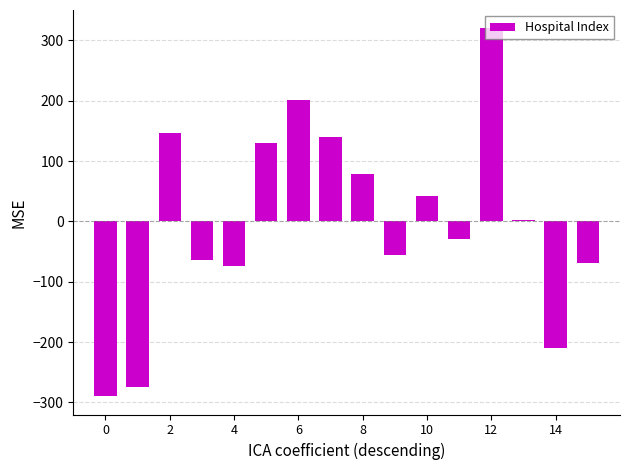

What is the difference between the maximum and minimum values?

609.4